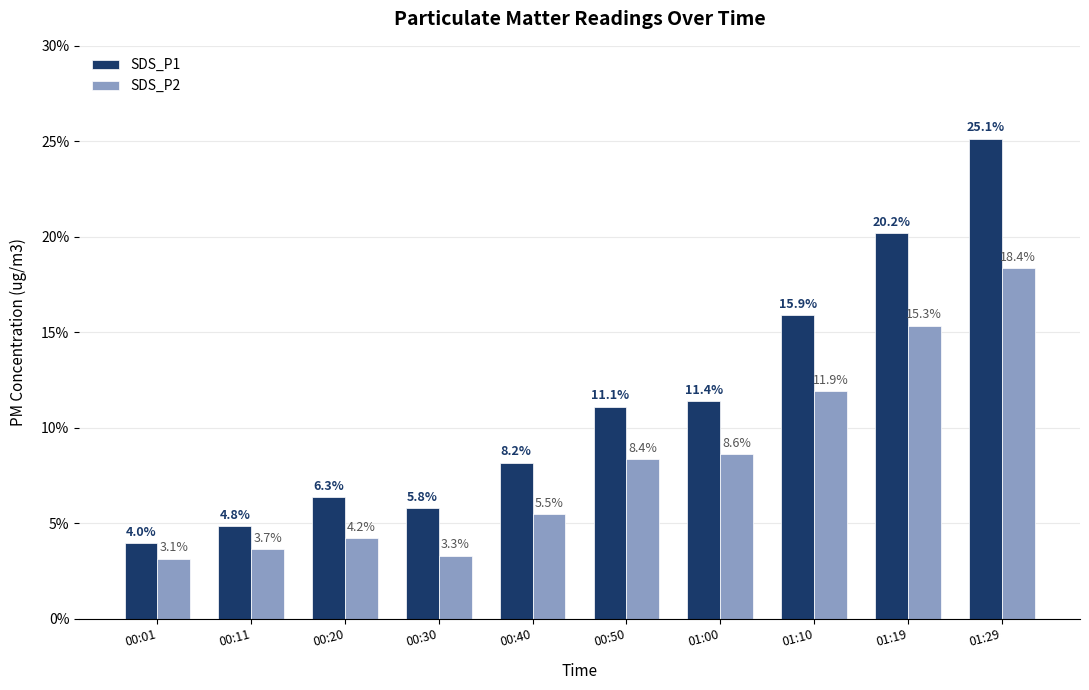

Between 00:11 and 01:00, which series saw the biggest shift?

SDS_P1